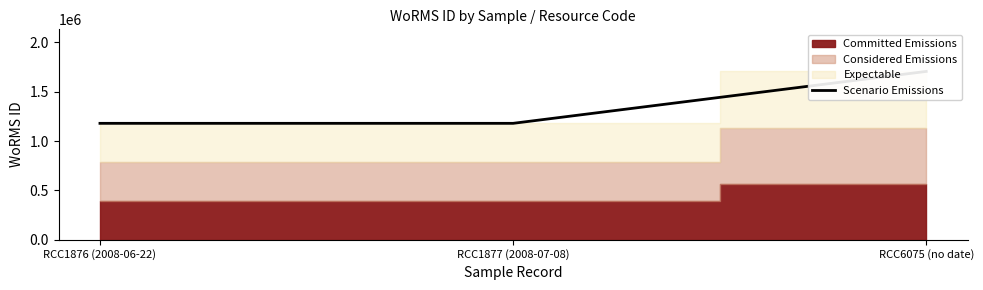

Approximately how many times larger is the value at RCC1877 (2008-07-08) compared to RCC6075 (no date)?

0.7